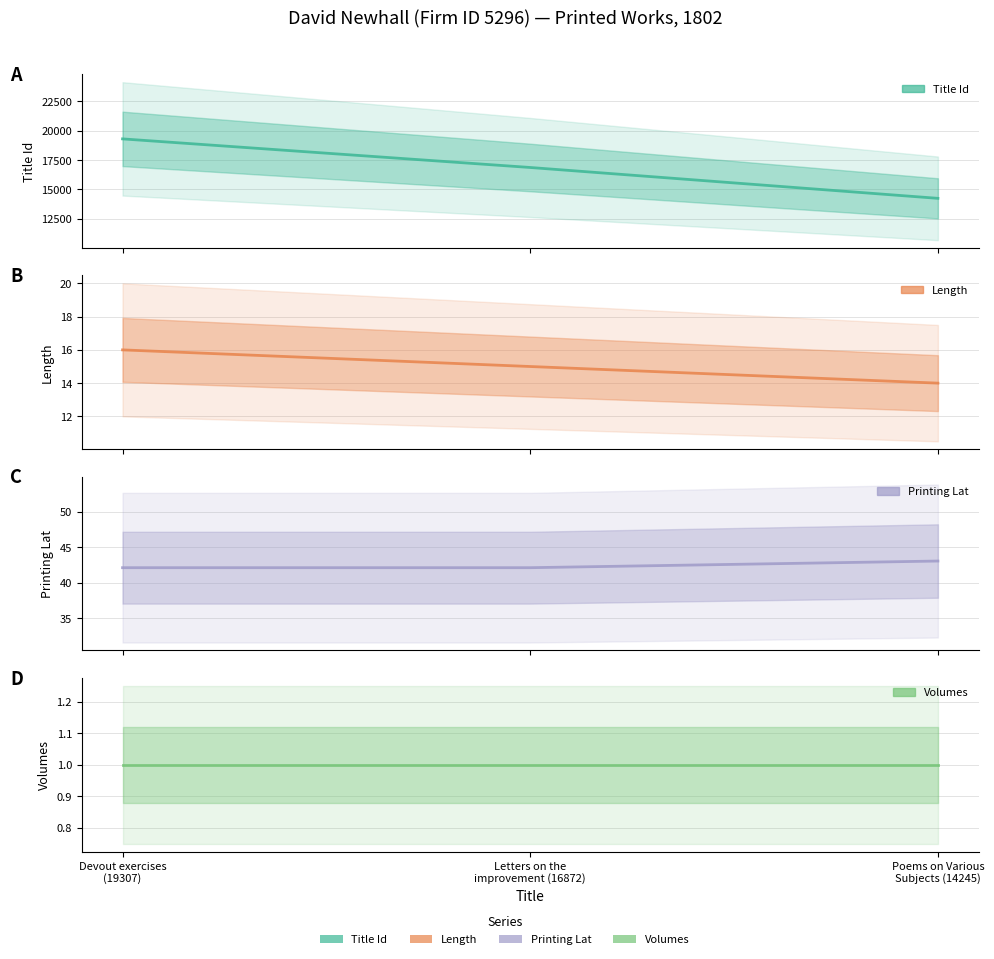

What position from the right is Letters on the
improvement (16872)?

2